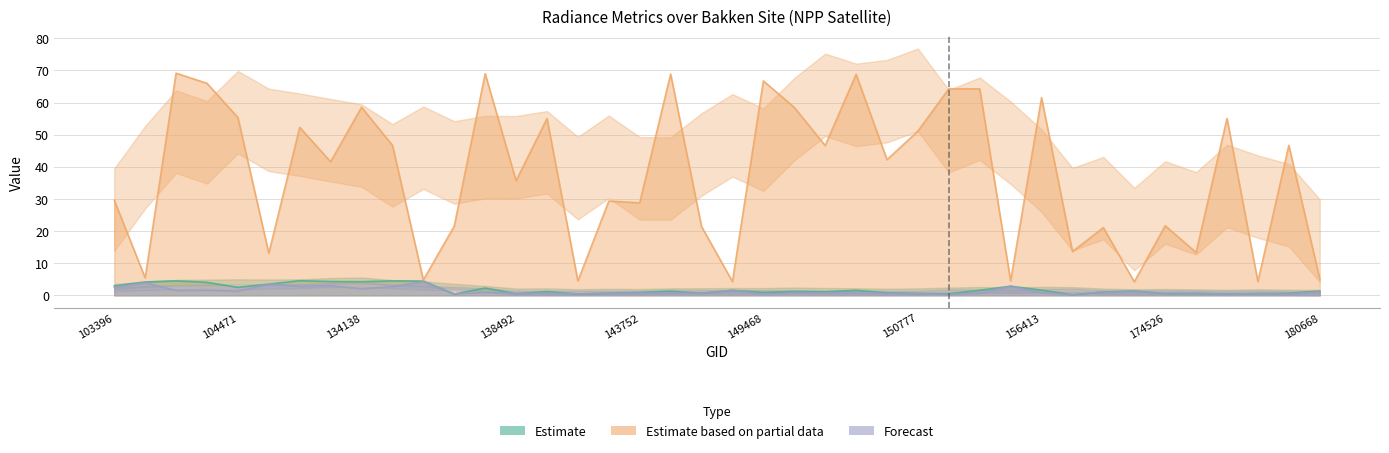

What is the minimum value shown in the chart?

0.2